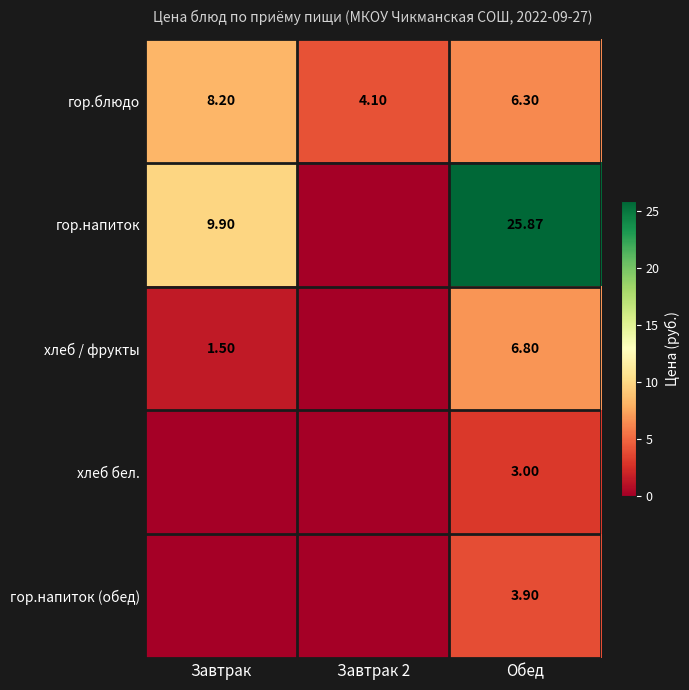

Is the value of гор.напиток at Обед greater than the value of хлеб / фрукты at Завтрак?

Yes